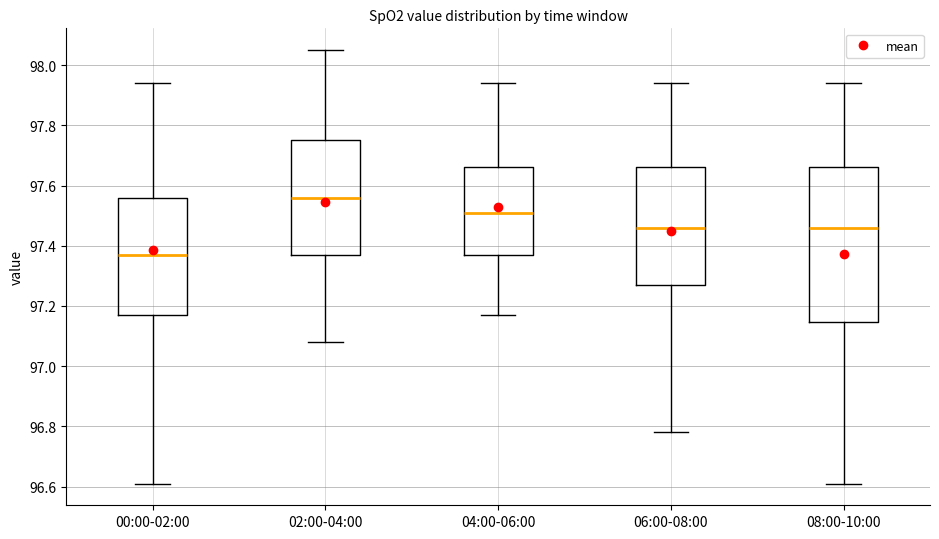

Where does the upper whisker of the box for 02:00-04:00 end on the y-axis? The values are not printed on the chart, so give them approximately, as read against the axis.

98.06